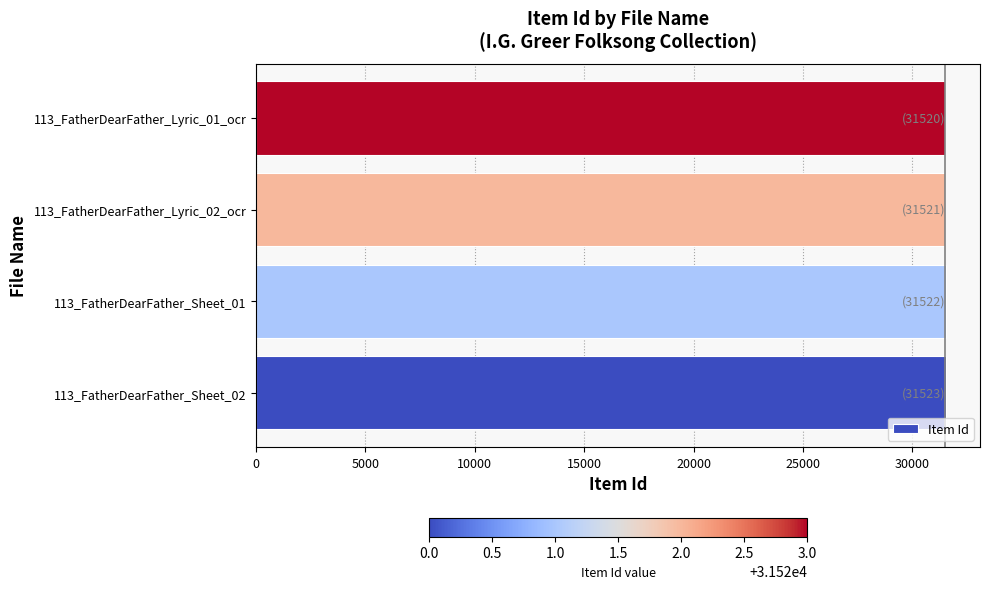

Is it true that the value at 113_FatherDearFather_Sheet_02 is 54613?

False